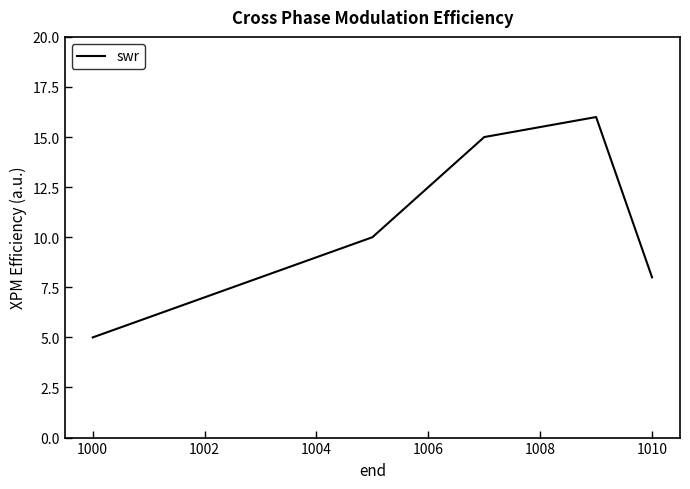

How many interior local peaks (higher than both neighbors) does the data have?

1